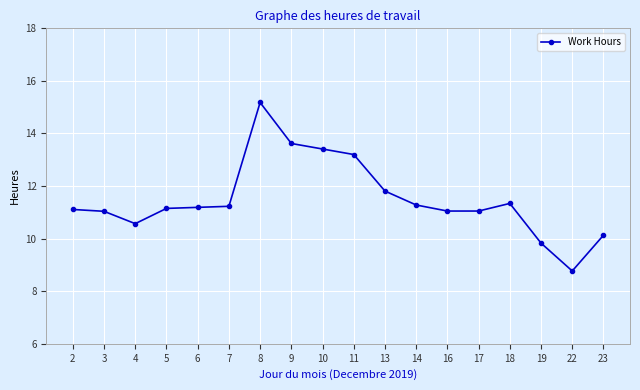

What is the change in value from 11 to 18?

-1.9